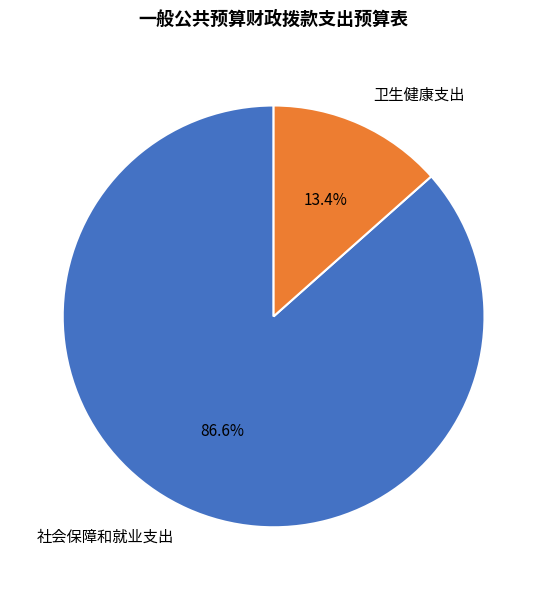

What is the total percentage of 社会保障和就业支出 and 卫生健康支出?

100.0%